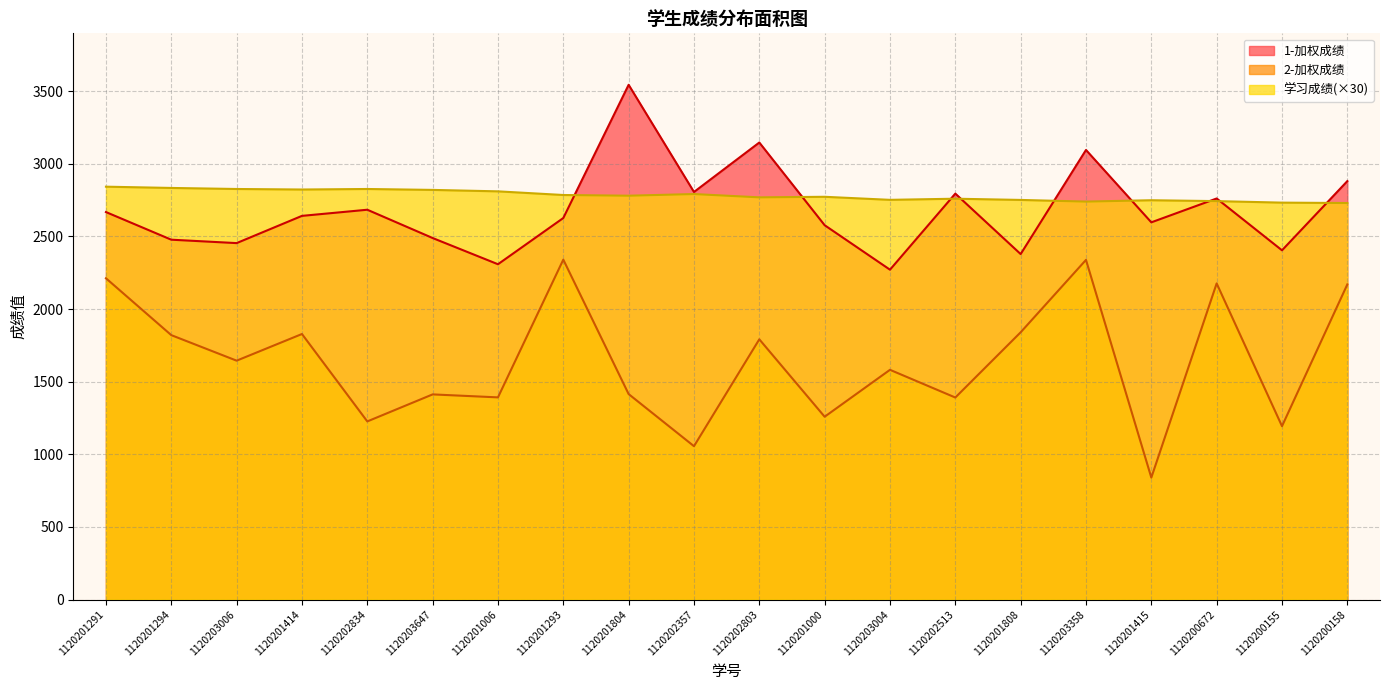

Reading left to right, extract all data points from this chart.

1-加权成绩: 2667.5	2477.2	2453.8	2641.2	2683.5	2488.8	2308.2	2626.5	3543.5	2805.8	3146.2	2577.0	2270.8	2794.5	2378.2	3095.0	2596.8	2761.0	2404.2	2880.5
2-加权成绩: 2211.8	1820.2	1644.5	1828.0	1226.2	1412.2	1391.8	2340.0	1414.5	1055.8	1791.5	1258.5	1581.5	1390.8	1839.8	2338.2	839.5	2176.2	1193.5	2169.5
学习成绩: 2842.2	2833.5	2826.3	2822.7	2826.3	2820.0	2810.1	2784.9	2780.1	2791.5	2768.7	2772.6	2751.6	2759.4	2751.0	2739.6	2748.9	2742.9	2732.4	2729.7